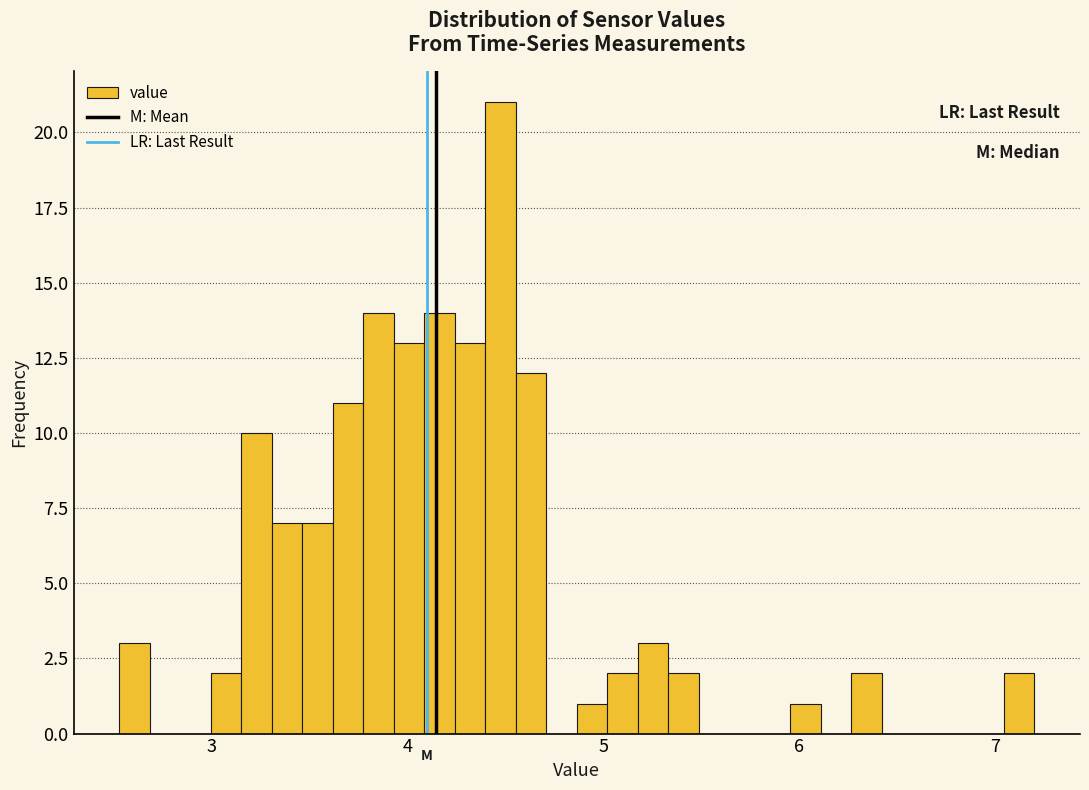

Read against the x-axis, roughly where is the centre of the tallest bar?

4.5